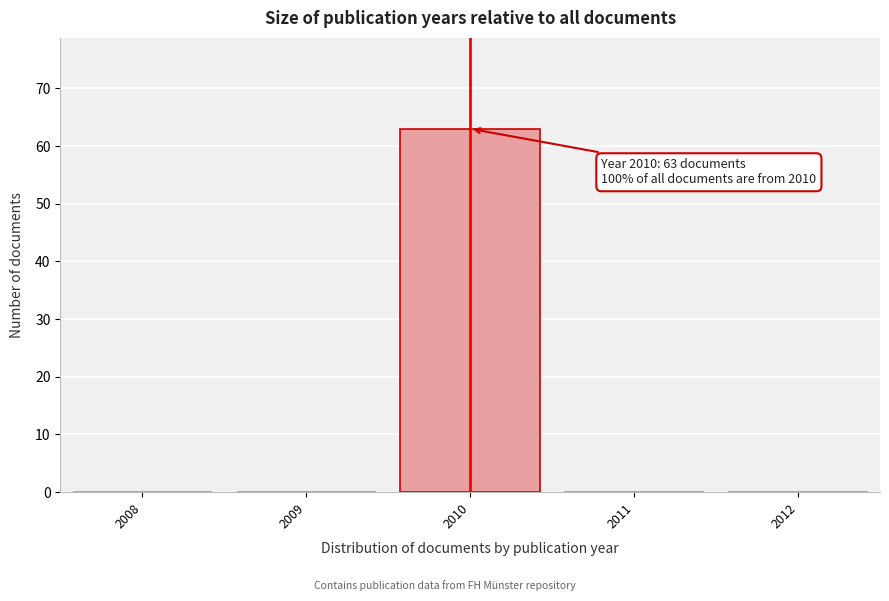

Reading right to left, extract all data points from this chart.

2012=0	2011=0	2010=63	2009=0	2008=0